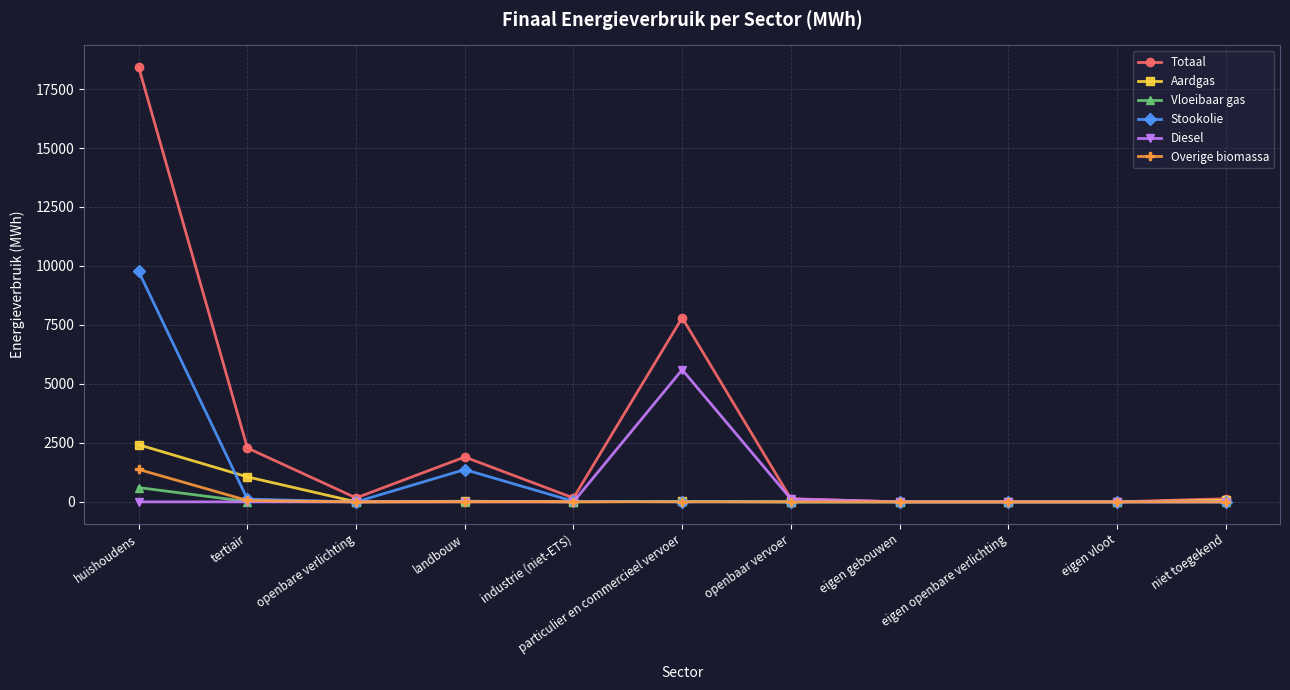

Count the number of categories in the chart.

11